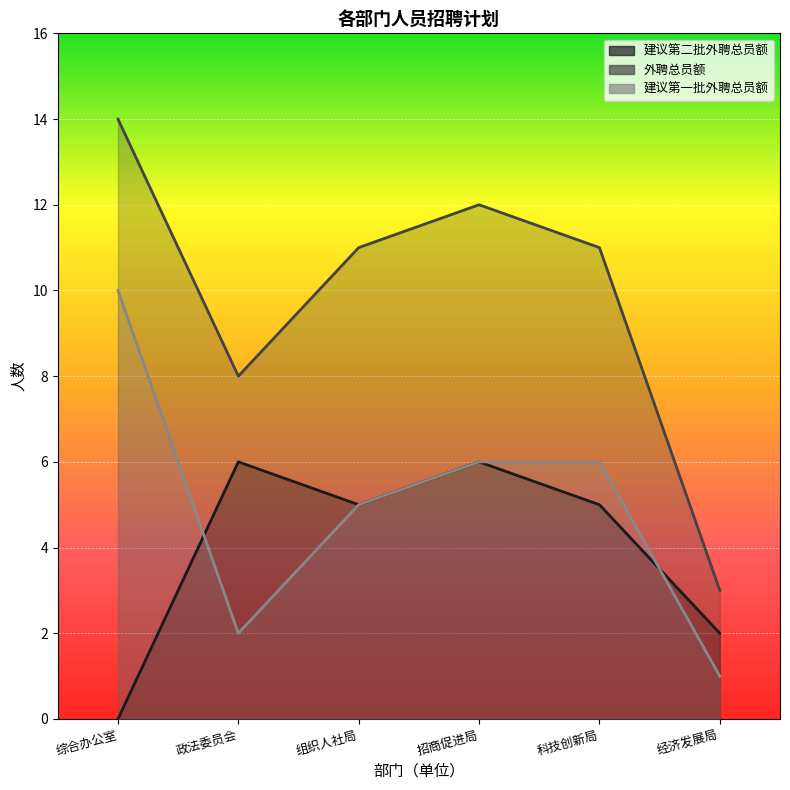

What is the total value across all series at 招商促进局?

24